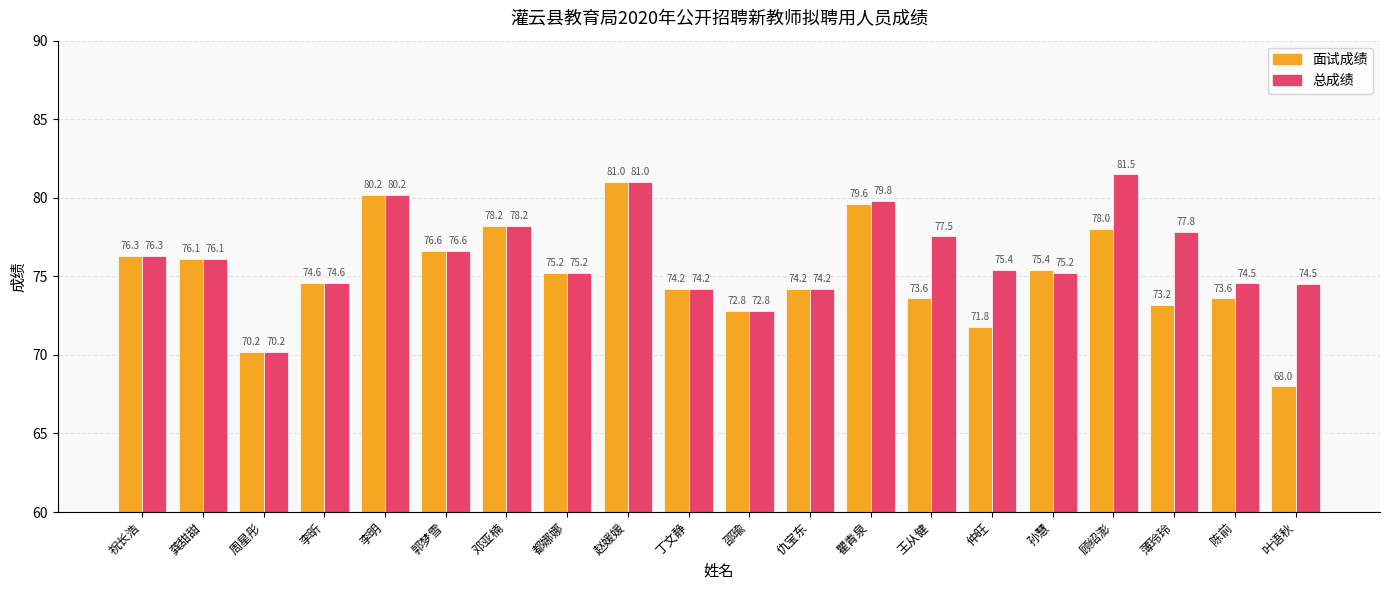

At which category is the sum across all series the highest?

赵媛媛